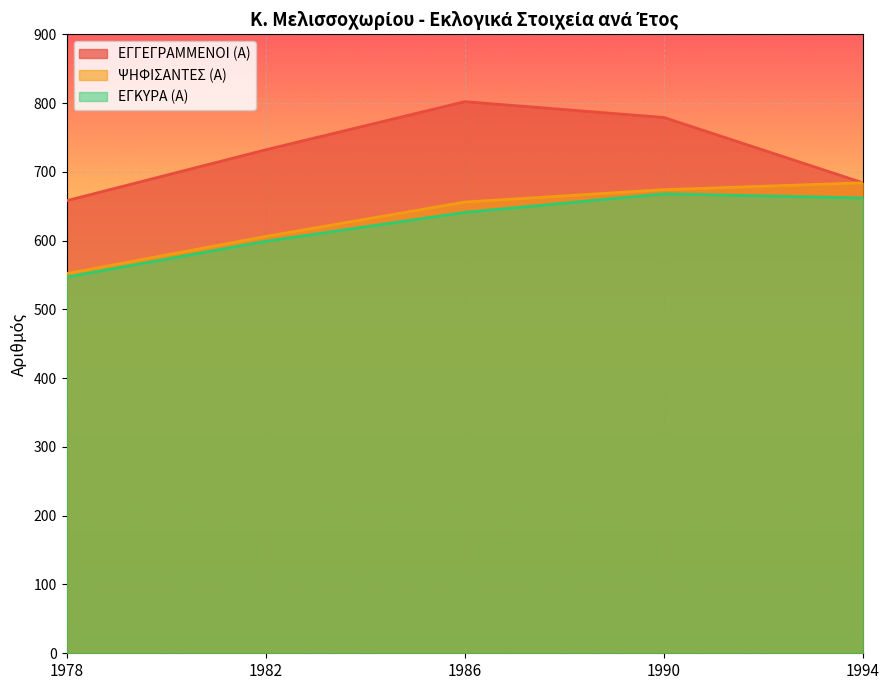

Where does the ΕΓΚΥΡΑ (Α) series first go above 641?

1990